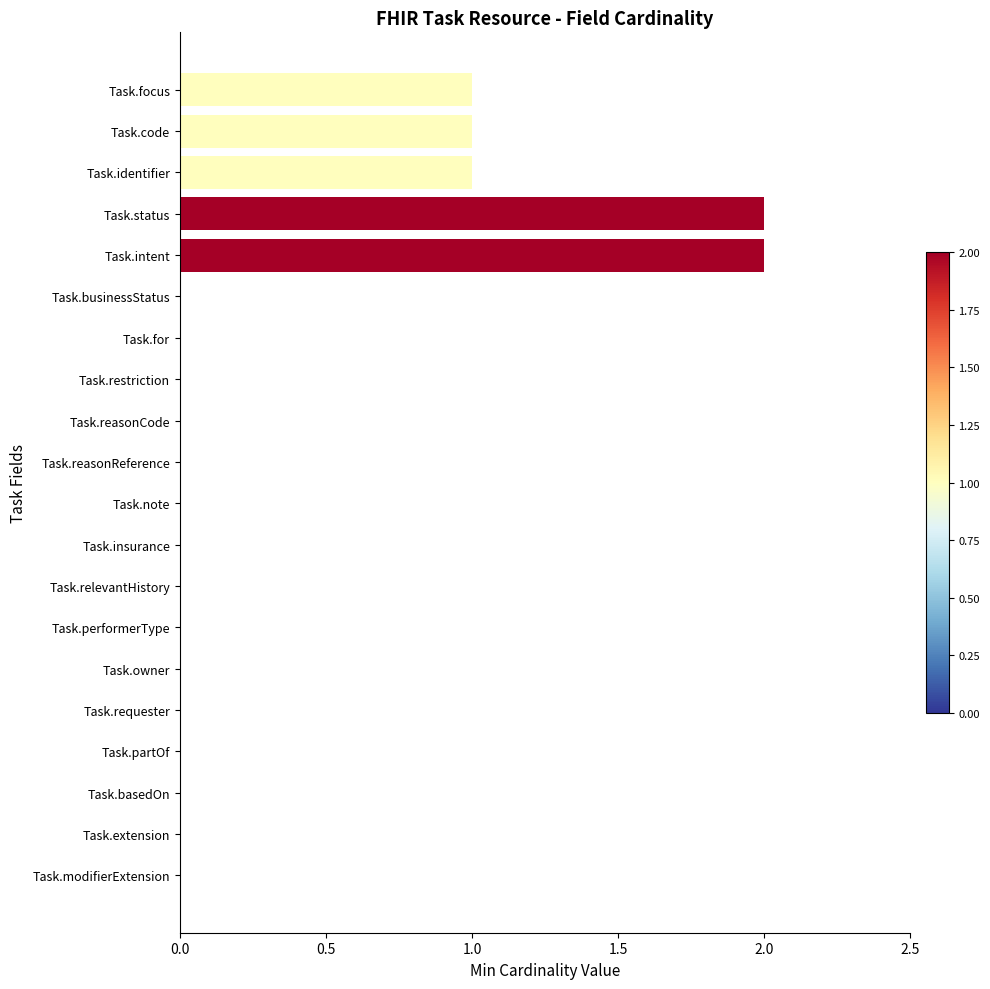

What is the maximum value shown in the chart?

2